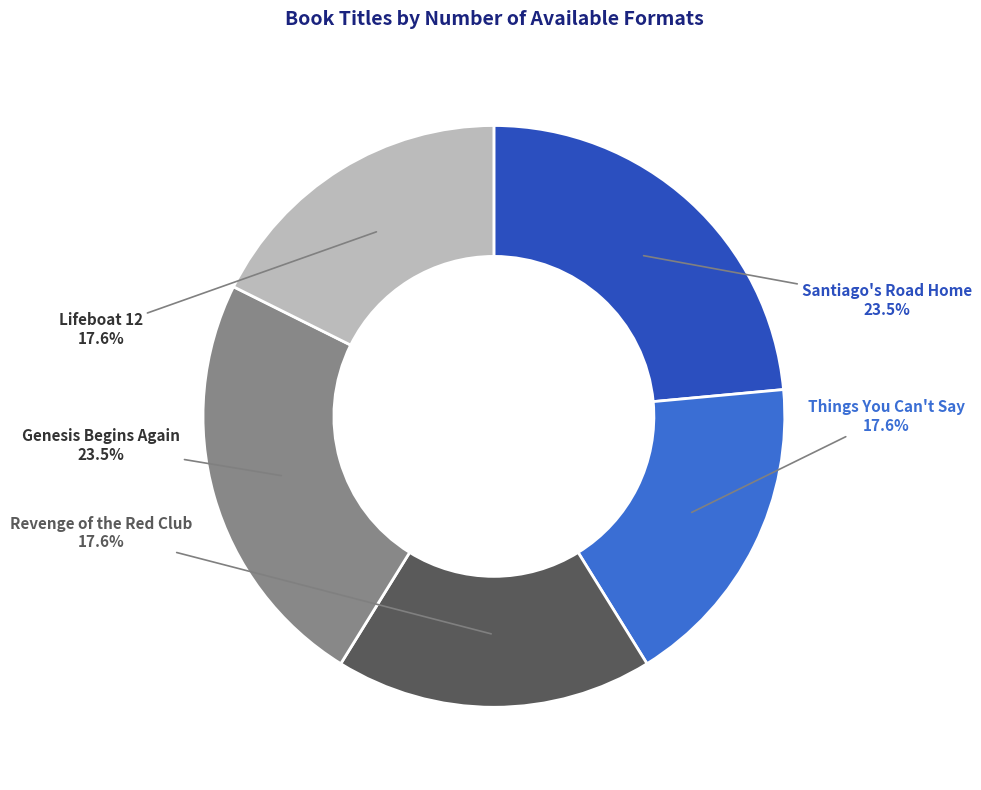

Is there any slice that represents more than half of the pie?

No